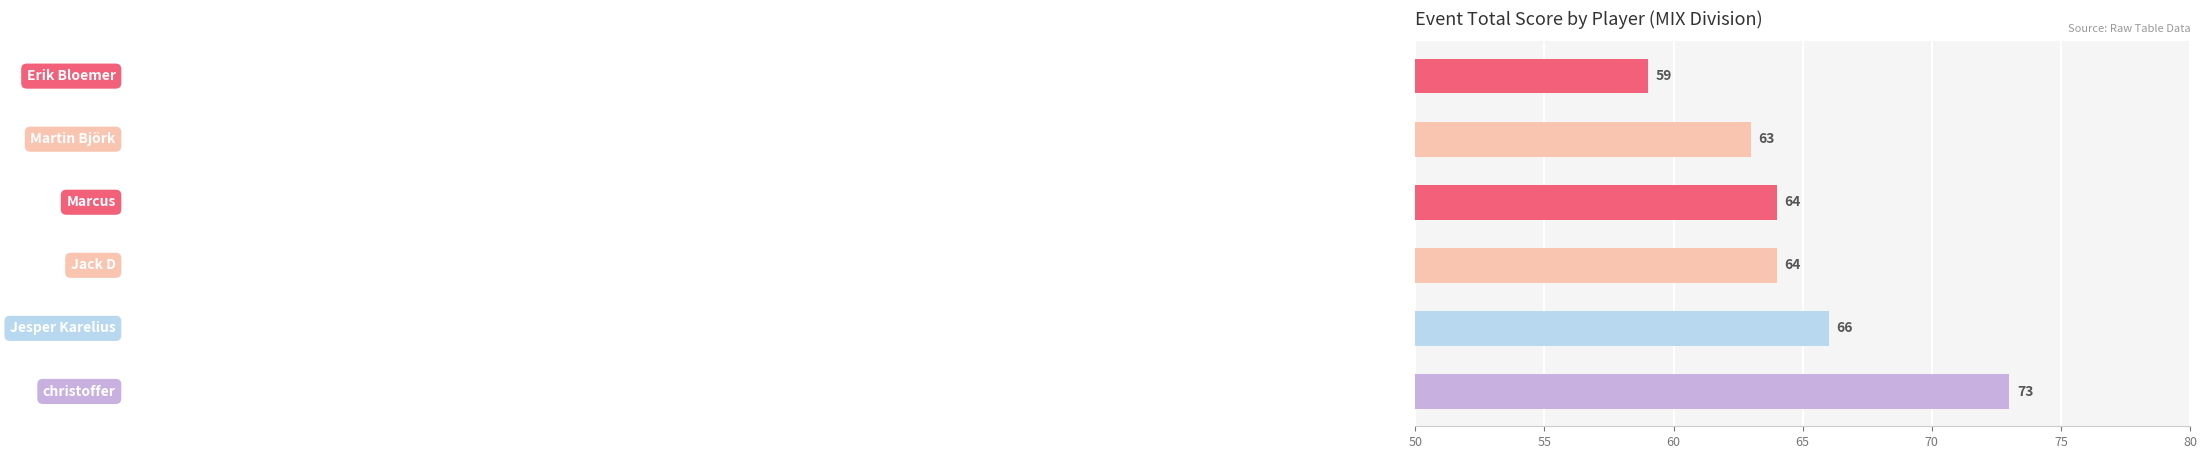

What is the greatest value displayed?

73